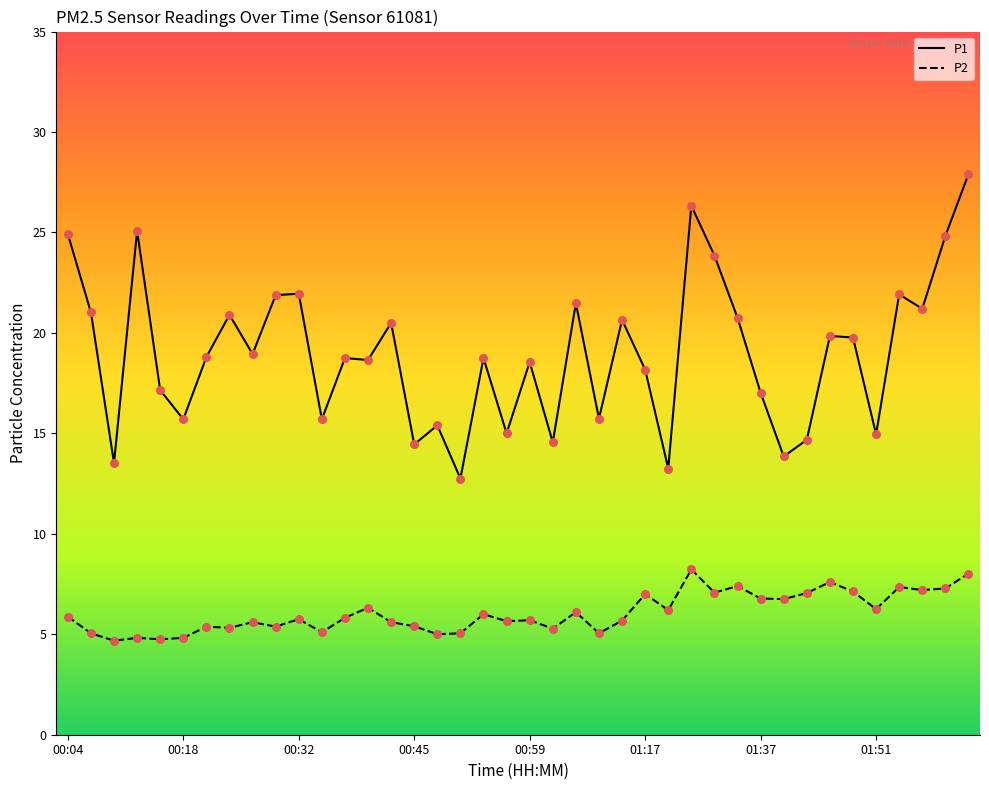

Which series has the largest total across all categories?

P1